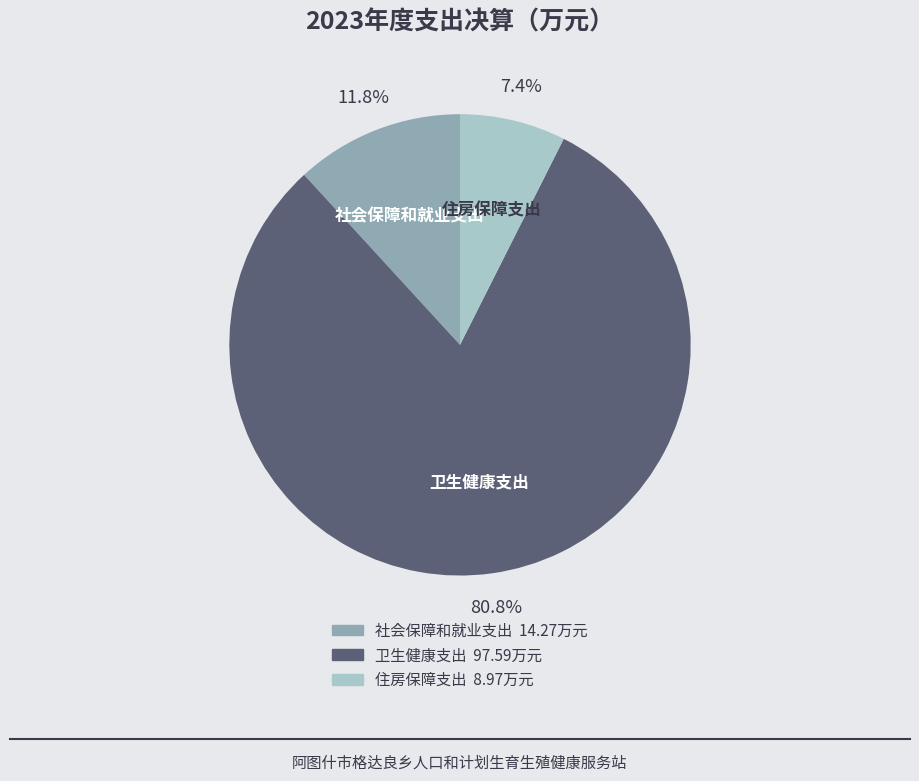

Approximately how many times larger is the value at 社会保障和就业支出 compared to 住房保障支出?

1.6